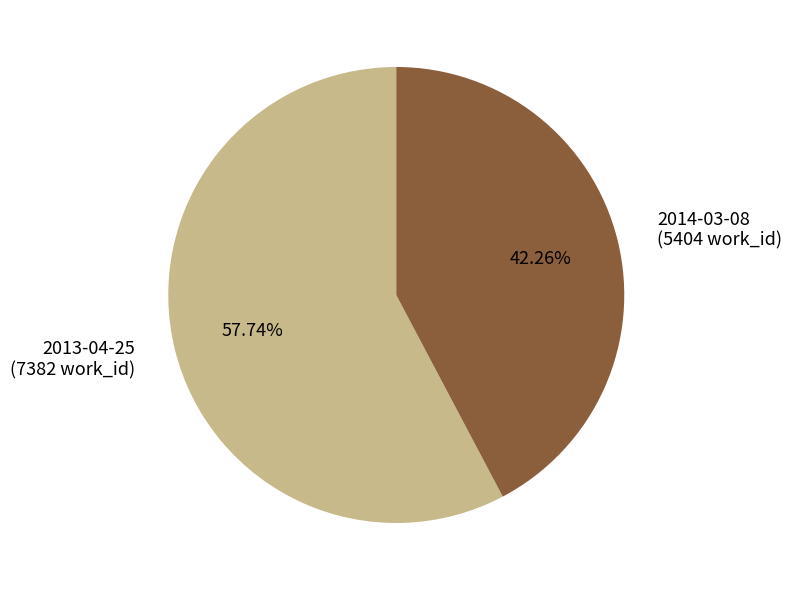

What is the ratio of the value at 2014-03-08 to the value at 2013-04-25?

0.7